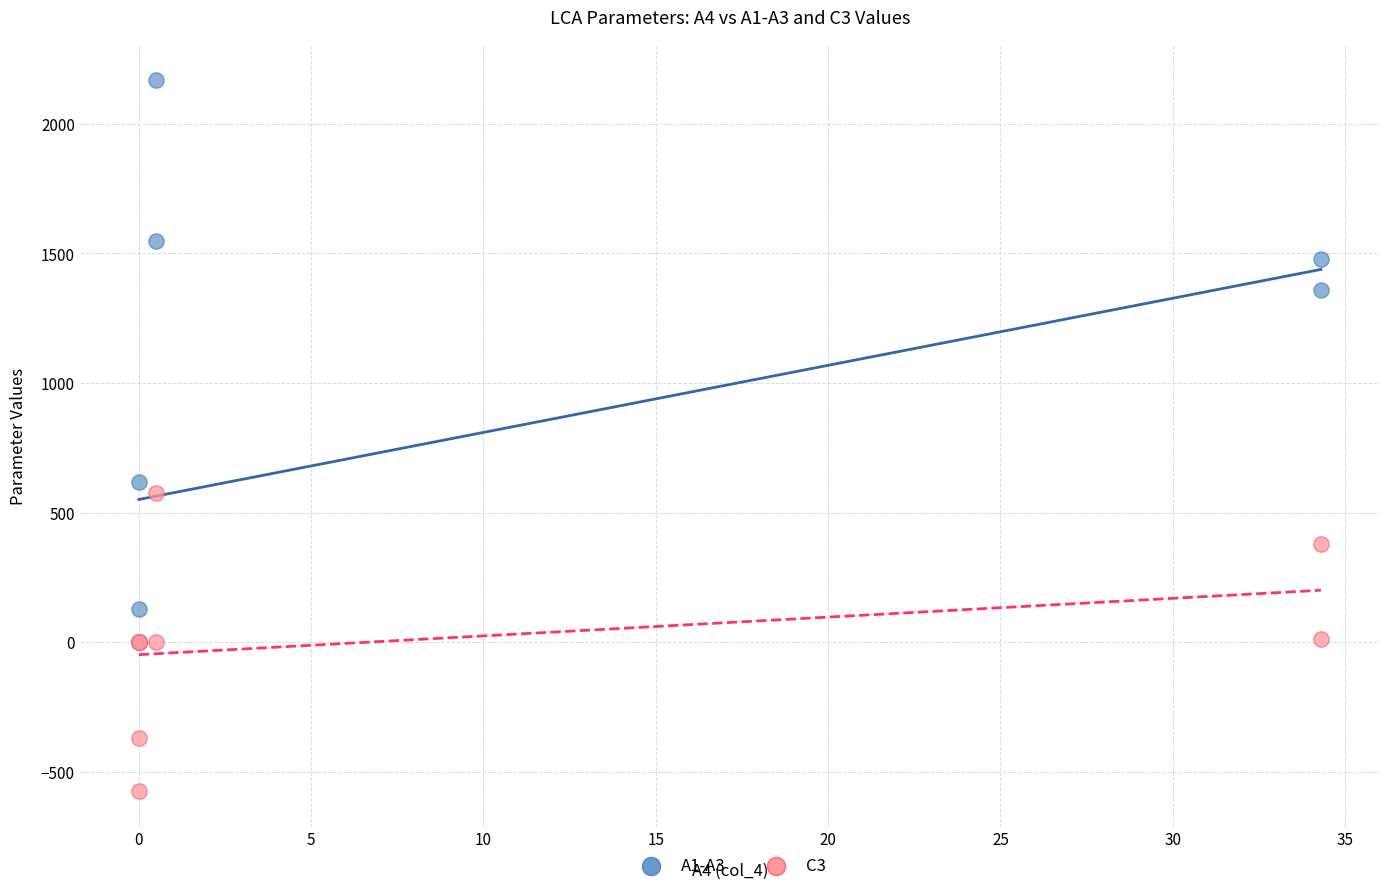

What are all the series names shown in the legend?

A1-A3, C3